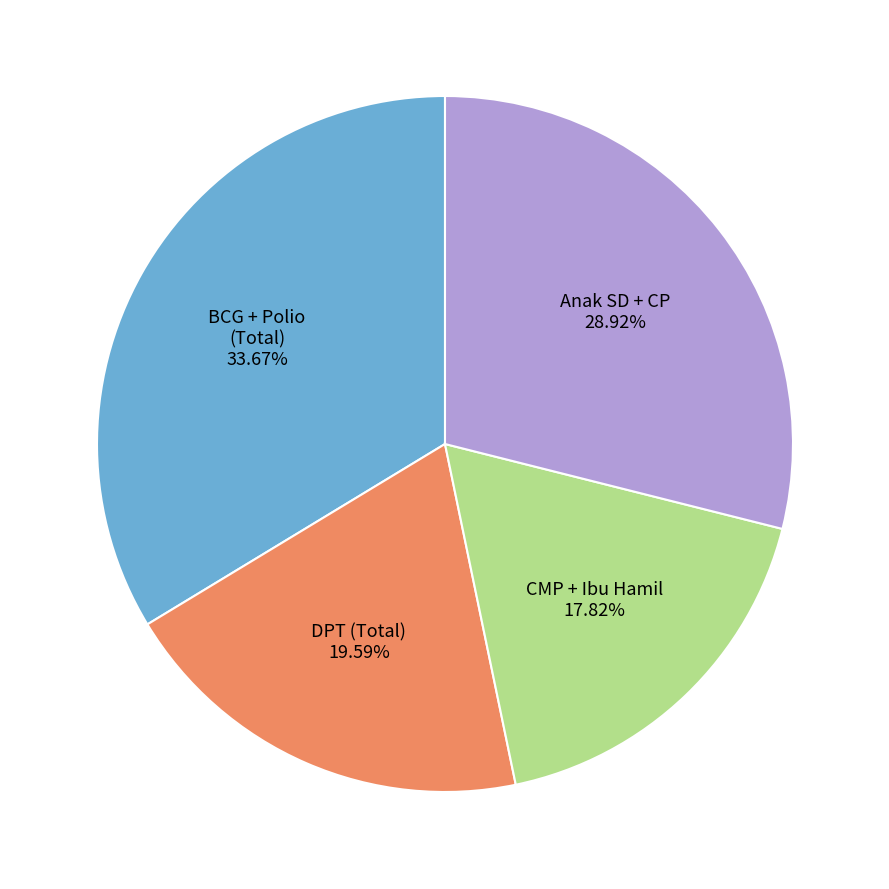

Does any single category account for the majority?

No